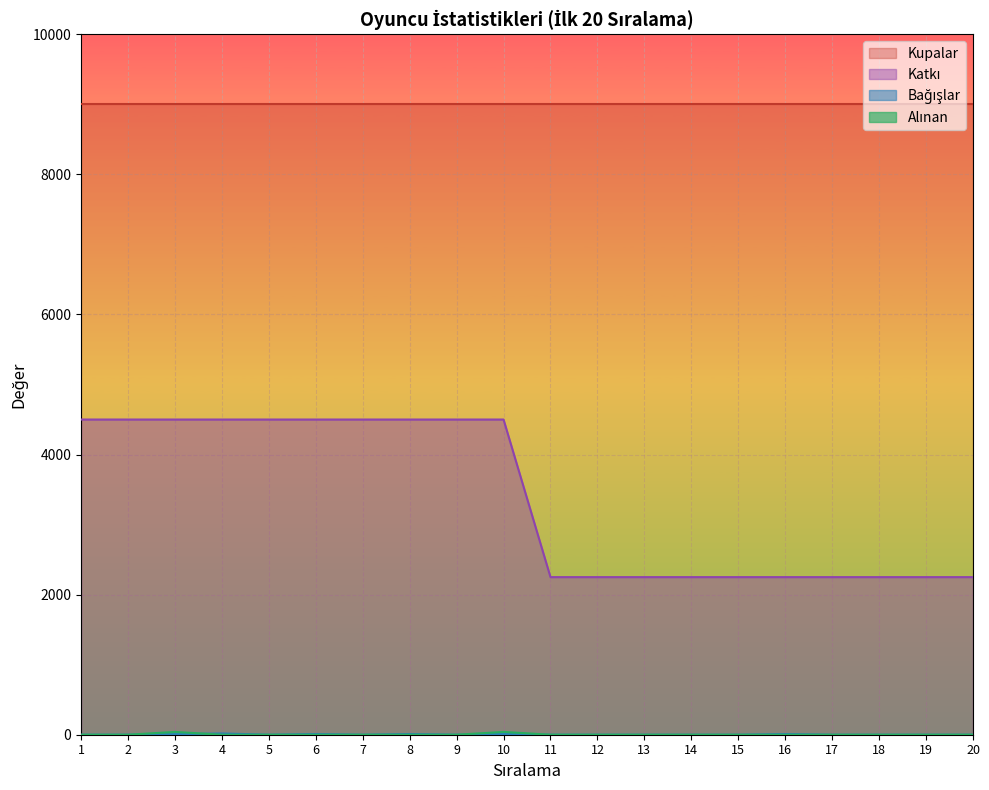

Count the number of categories in the chart.

20